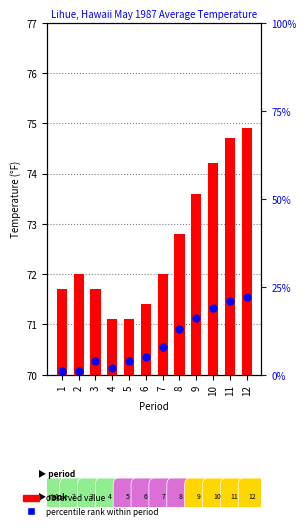

Which series has the largest total across all categories?

observed value